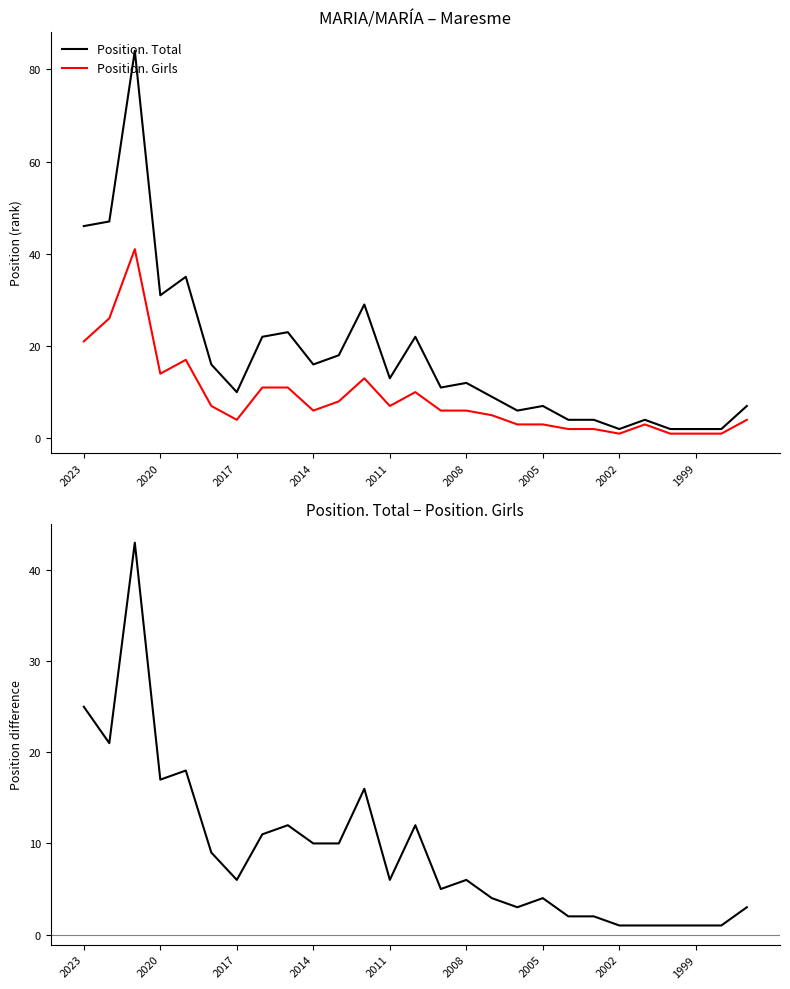

True or false: Position. Girls has more than 1 interior local peaks.

True